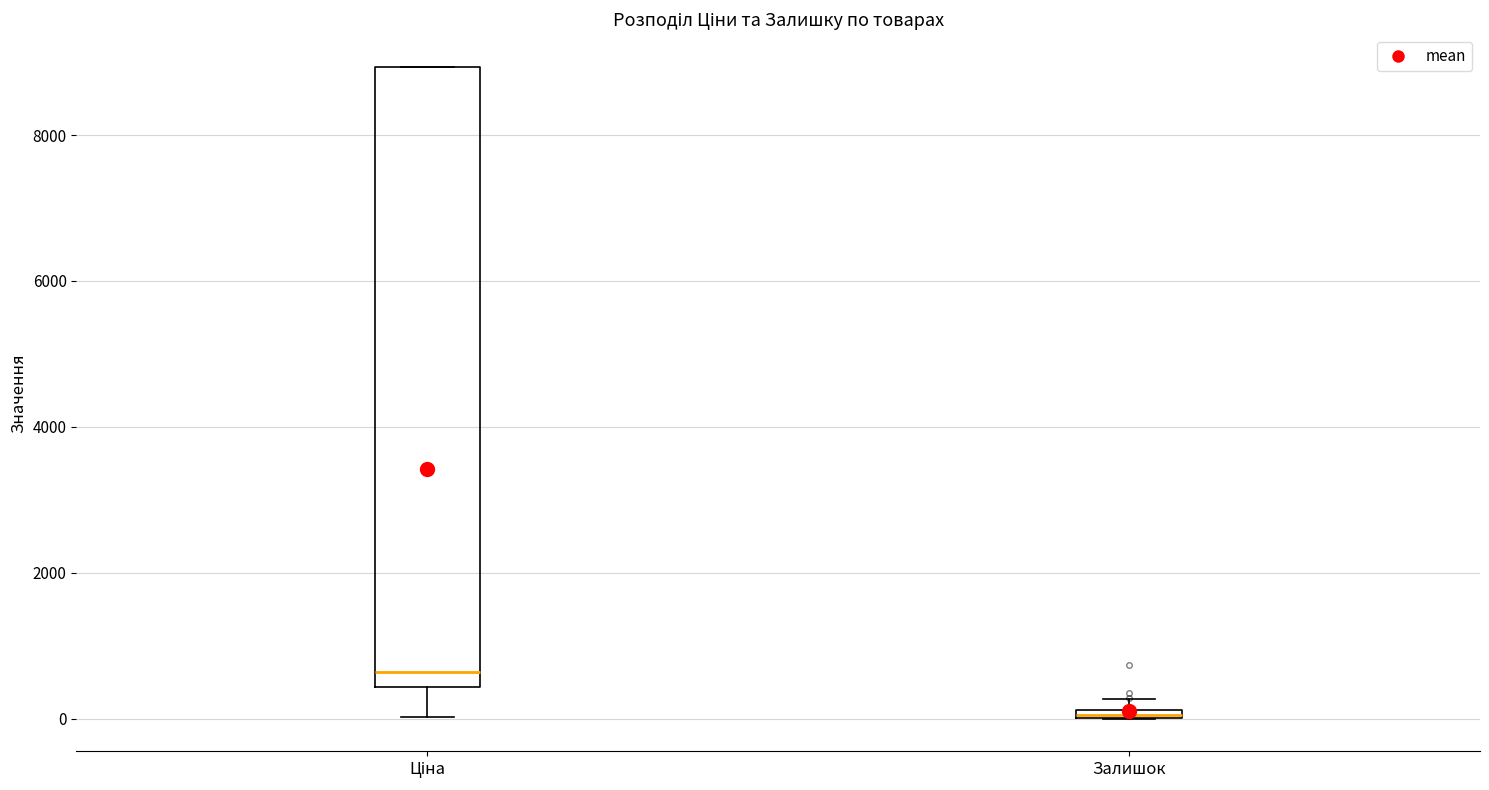

Where is the lower edge of the box for Ціна on the y-axis? The values are not printed on the chart, so give them approximately, as read against the axis.

400